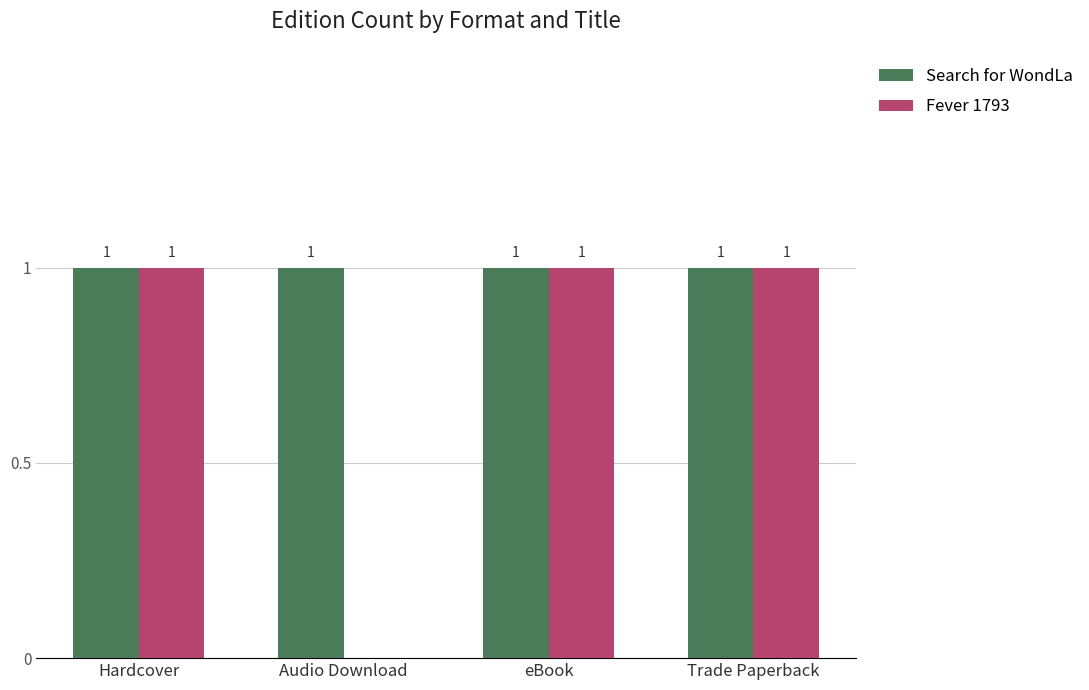

Where is Fever 1793 nearest to the value 0?

Audio Download